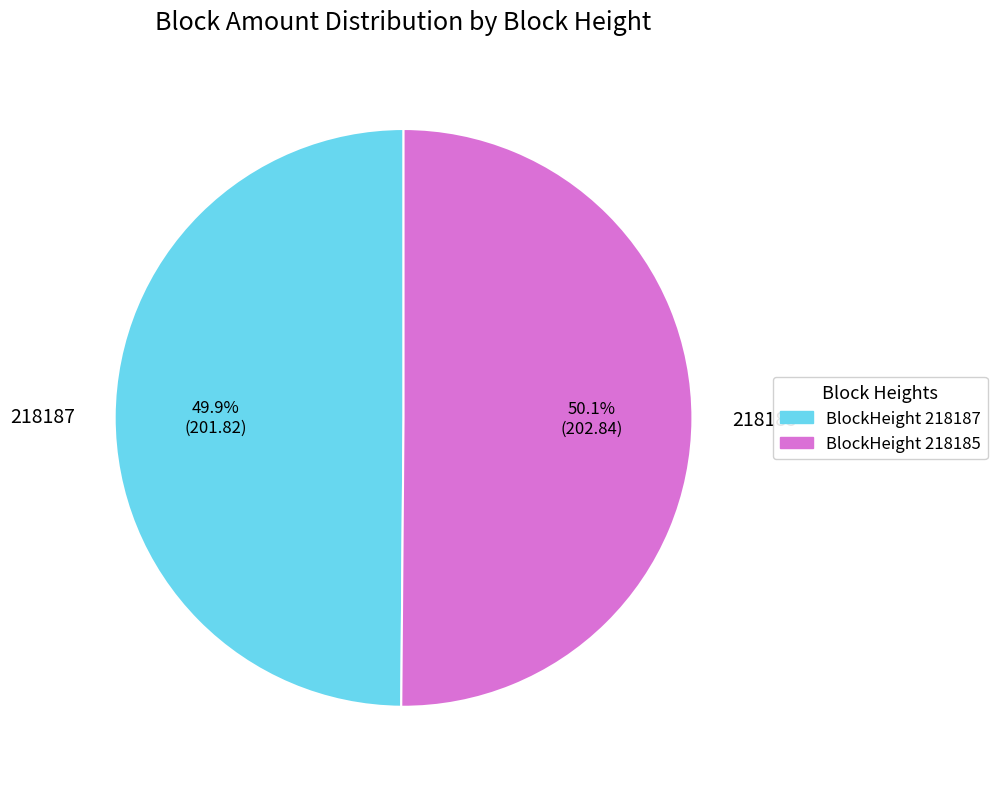

How many segments does this pie chart have?

2